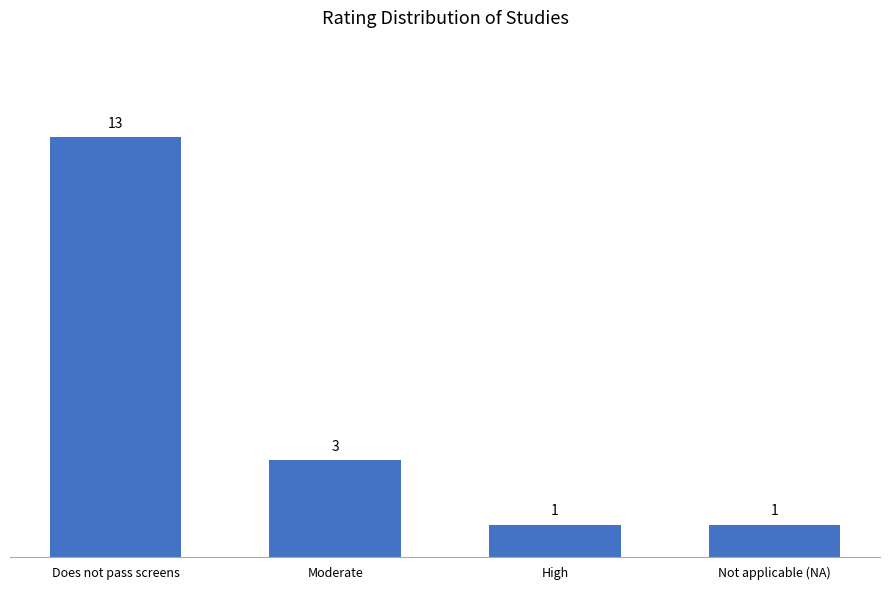

Reading right to left, what are all the values shown in this chart?

1	1	3	13